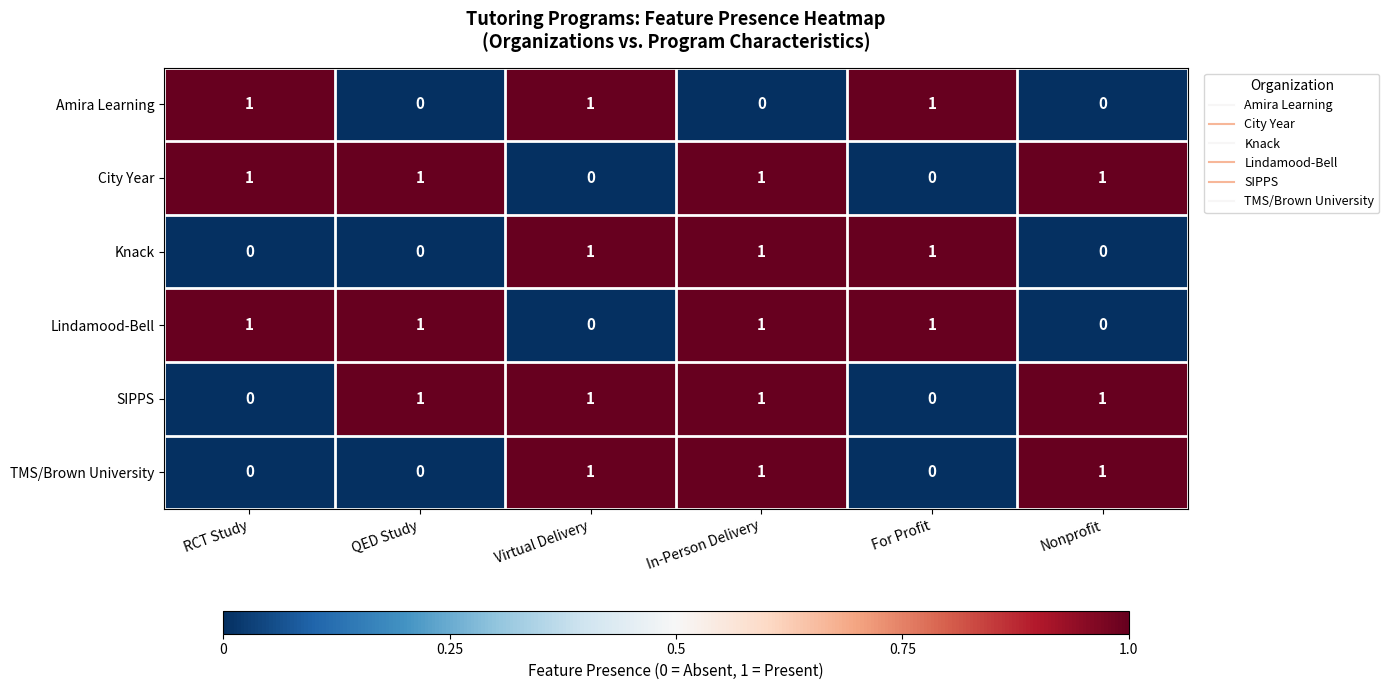

What is the total value across all series at For Profit?

3